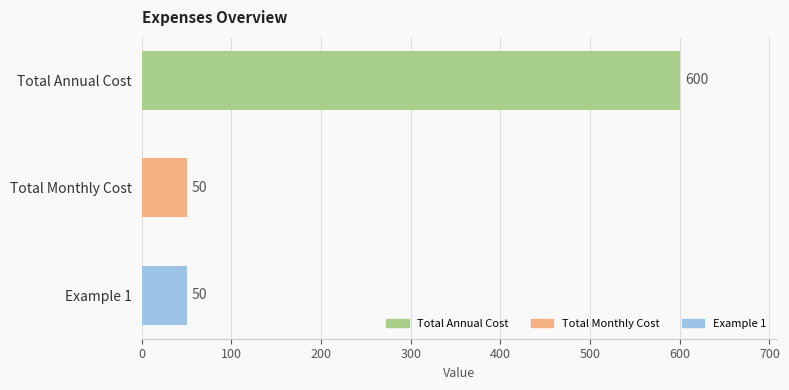

What is the change in value from Total Annual Cost to Total Monthly Cost?

-550